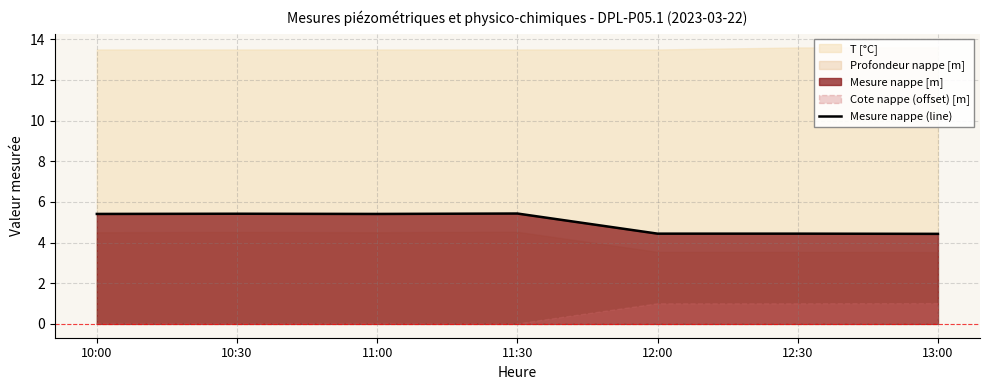

Reading right to left, list all the values displayed in this chart.

4.4	4.4	4.4	5.4	5.4	5.4	5.4